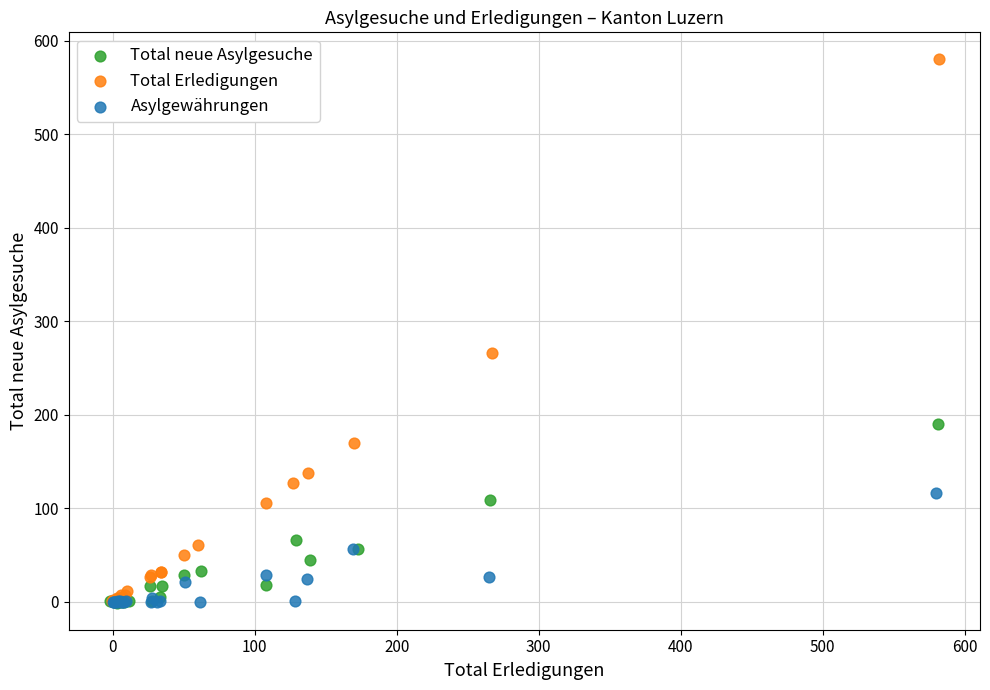

Which series reaches the maximum Y coordinate?

Total Erledigungen